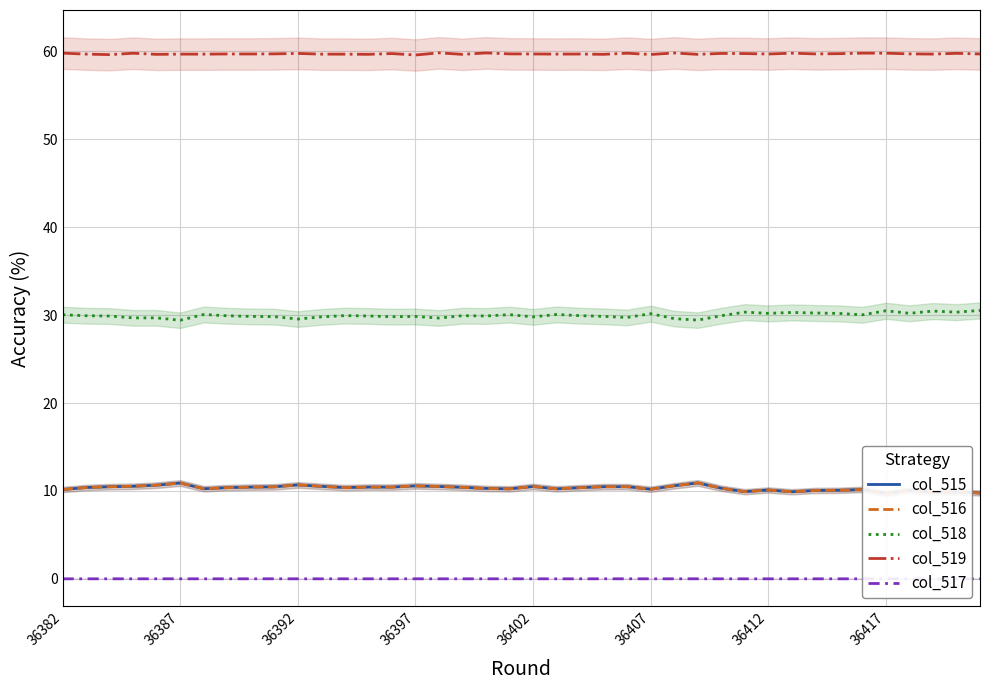

The col_516 series shows 6.4 at 9. True or false?

False